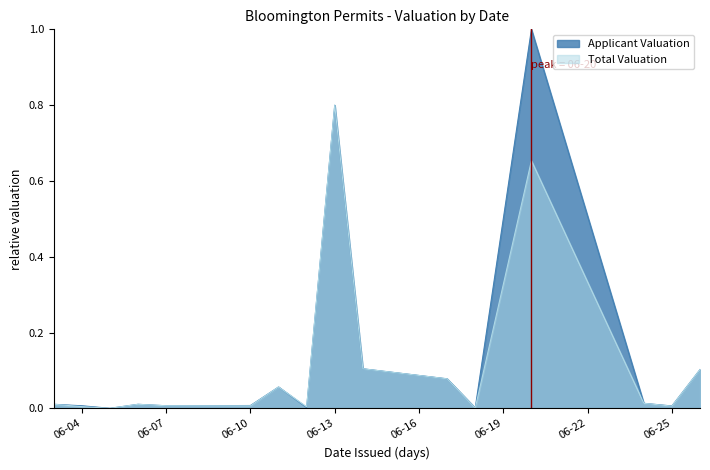

How many lines are shown in the chart?

2